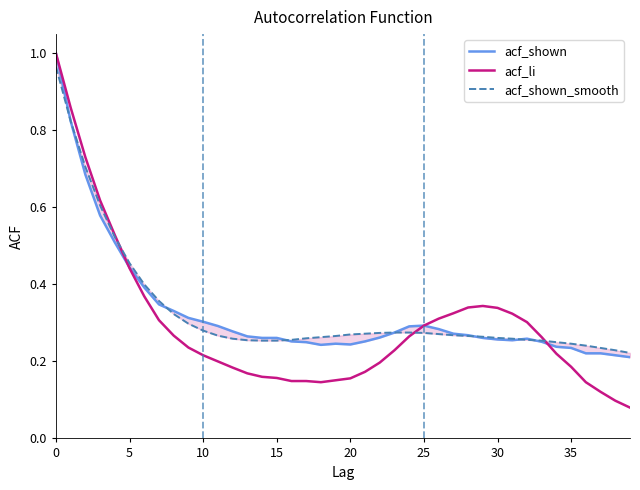

True or false: acf_li has more than 1 interior local peaks.

False